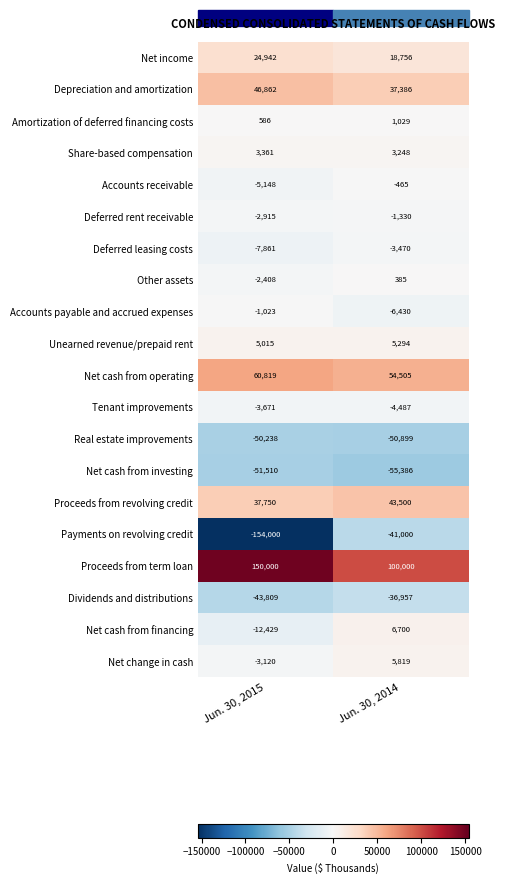

Is it true that Tenant improvements equals -1464 at Jun. 30, 2015?

False